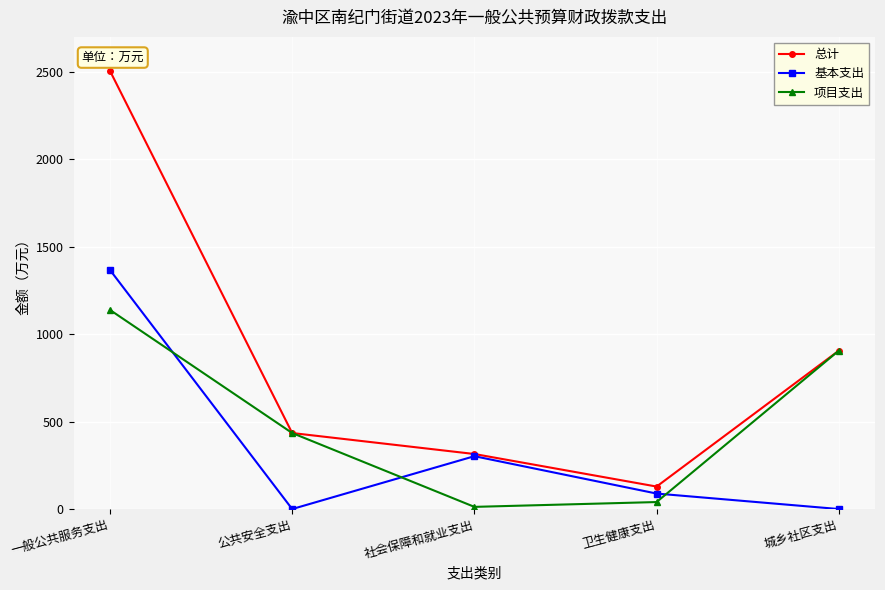

What is the label of the 1st point from the left?

一般公共服务支出